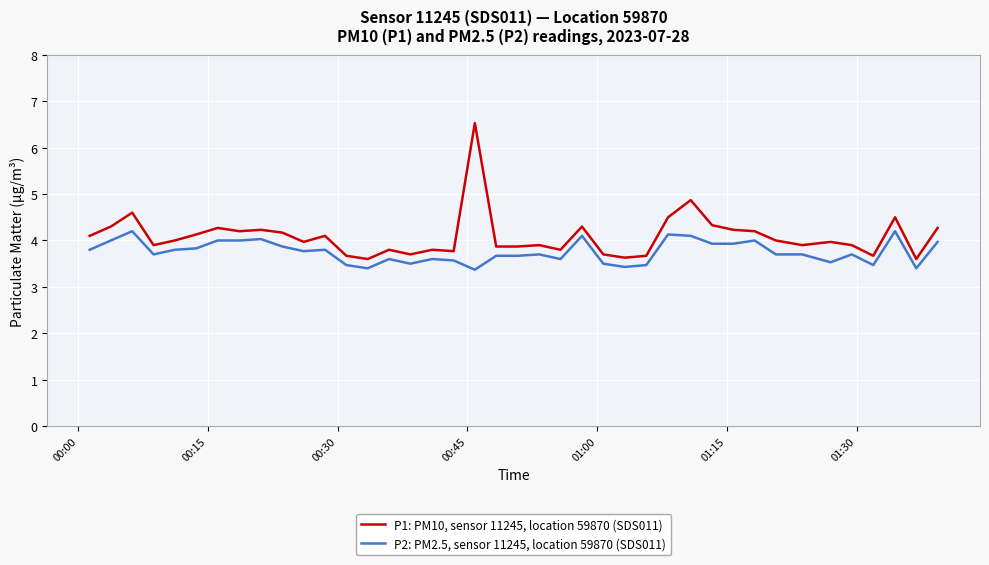

Which series has the largest total across all categories?

P1: PM10, sensor 11245, location 59870 (SDS011)